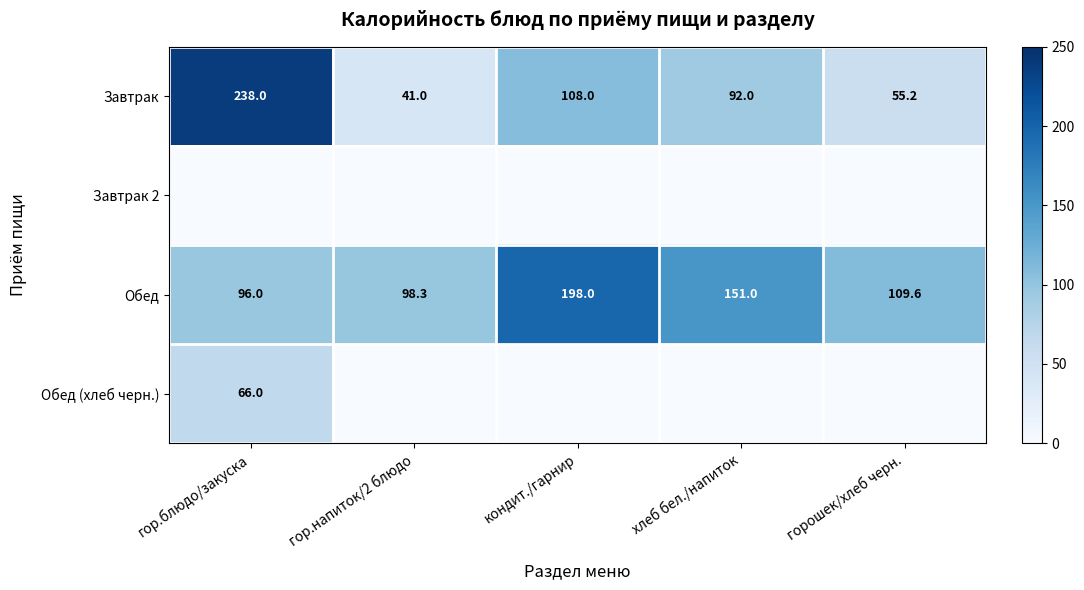

What value does the Обед series have at кондит./гарнир?

198.0